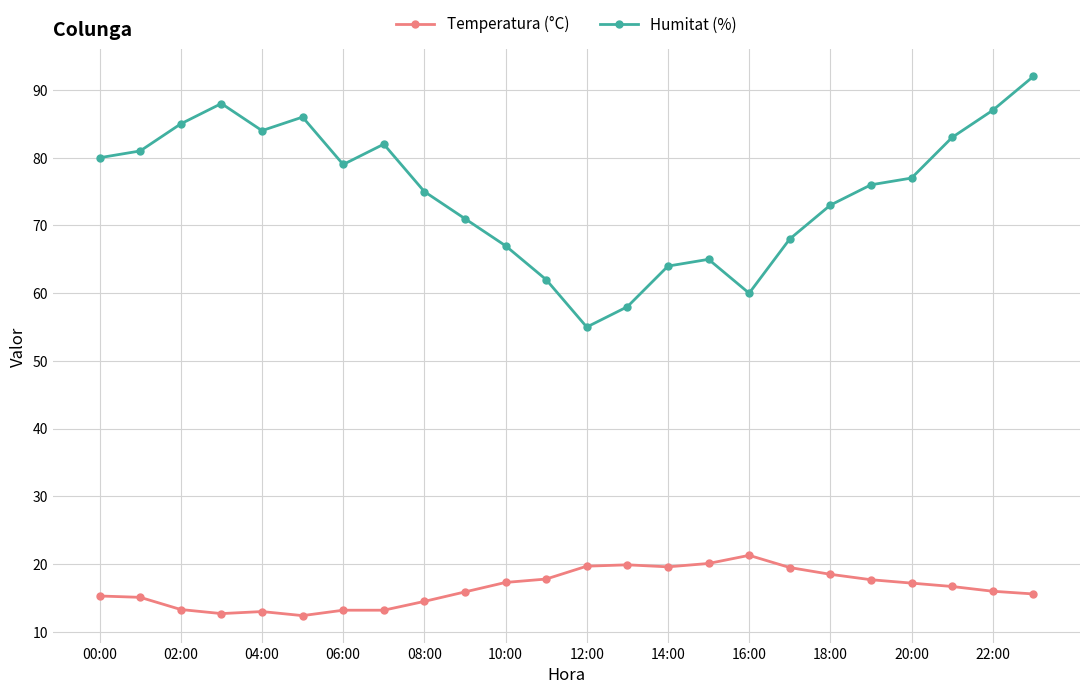

Which series has the largest total across all categories?

Humitat (%)